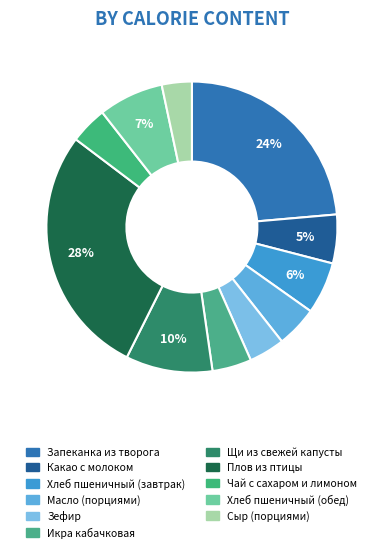

What percentage is the Щи из свежей капусты slice, to the nearest percent?

10%